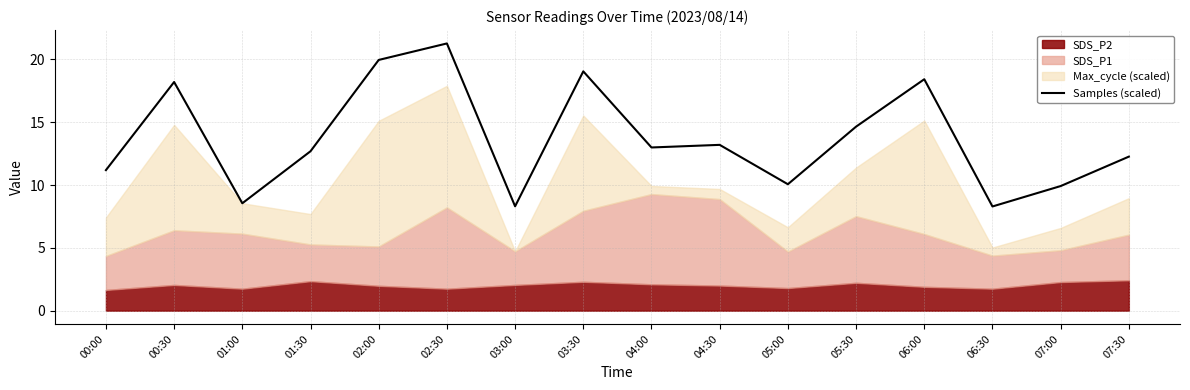

The chart shows a value of 5.5 at 07:30. True or false?

False